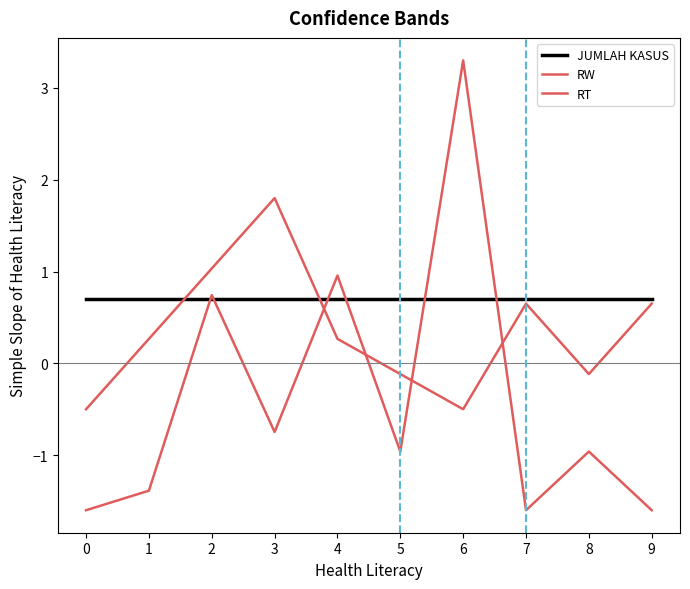

How many lines are shown in the chart?

3